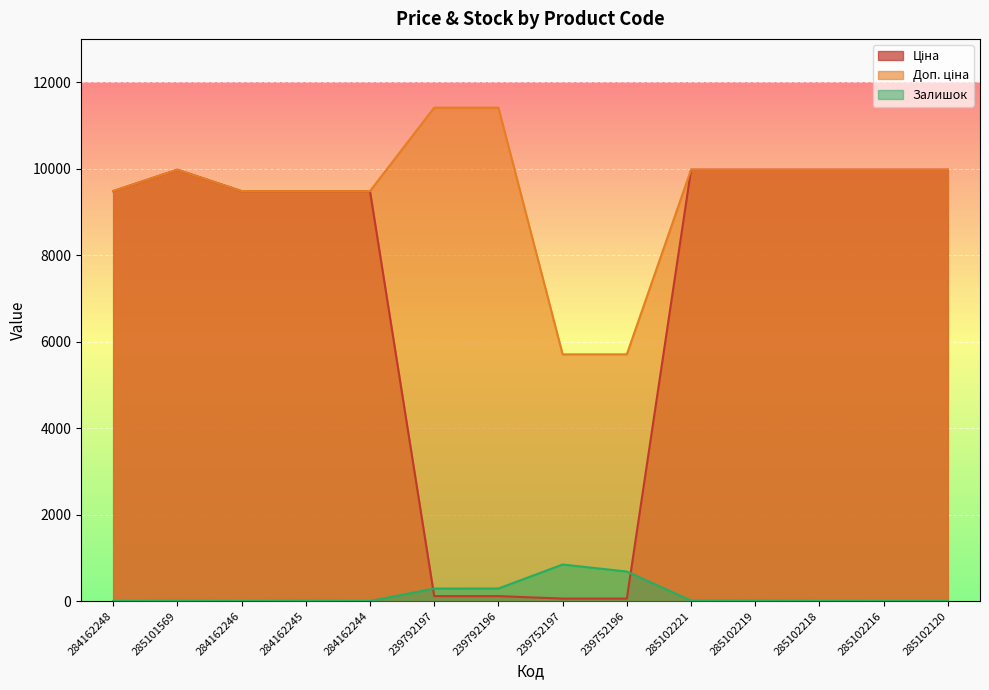

What position from the right is 239752197?

7